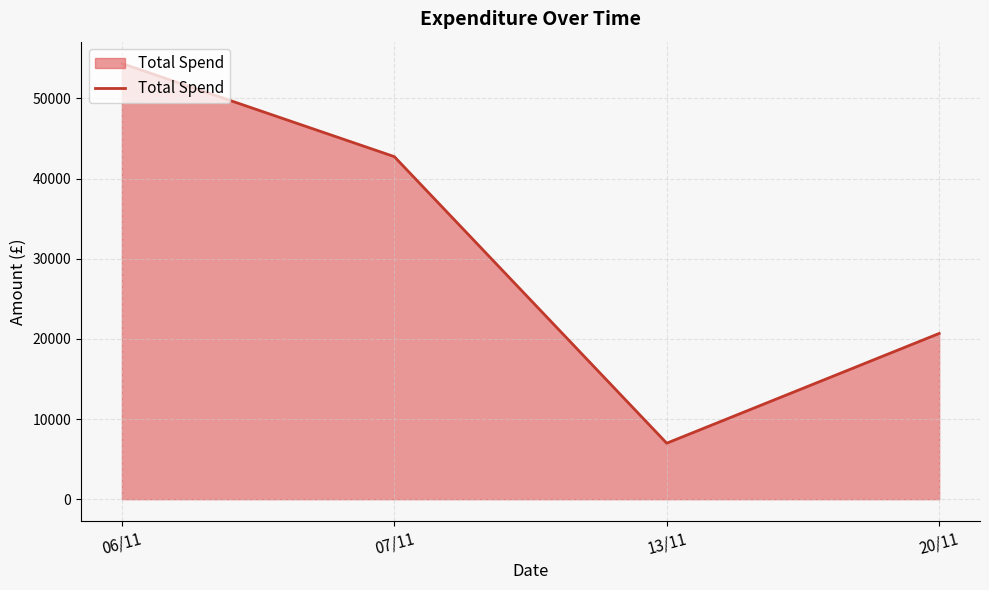

What is the greatest value displayed?

54356.0